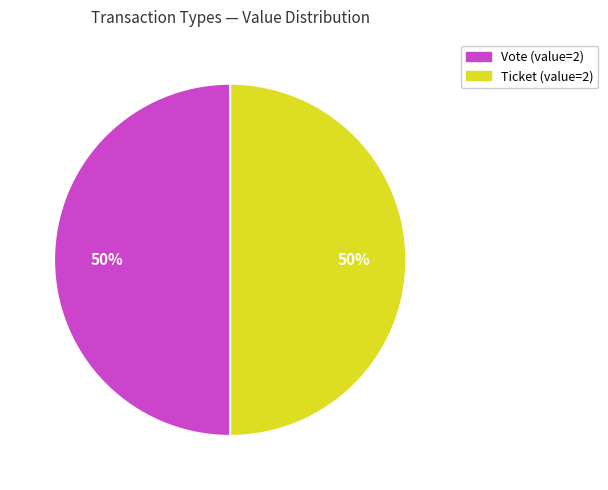

Is it true that Vote is 50% of the pie?

True